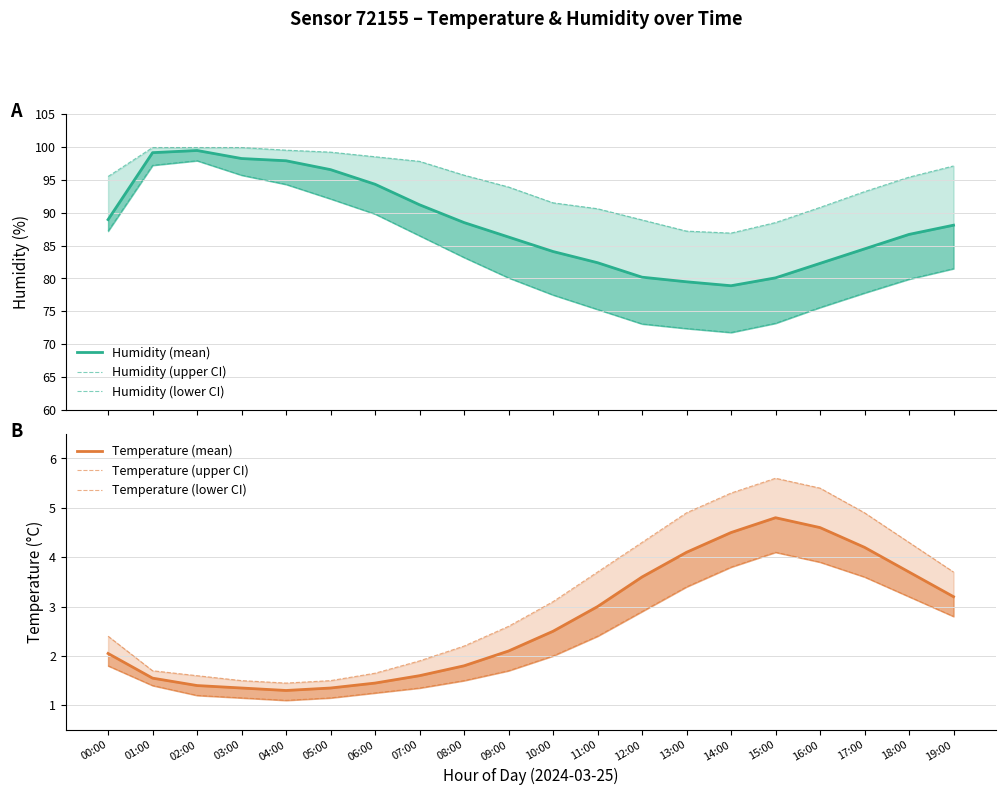

The Temperature (lower CI) series shows 2.4 at 07:00. True or false?

False